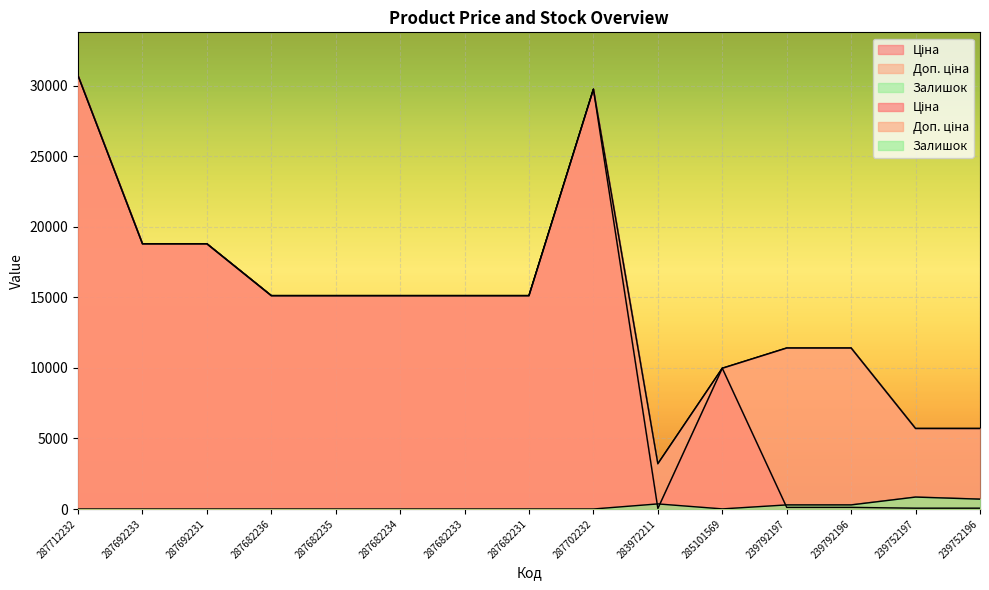

What is the greatest value displayed?

30717.1